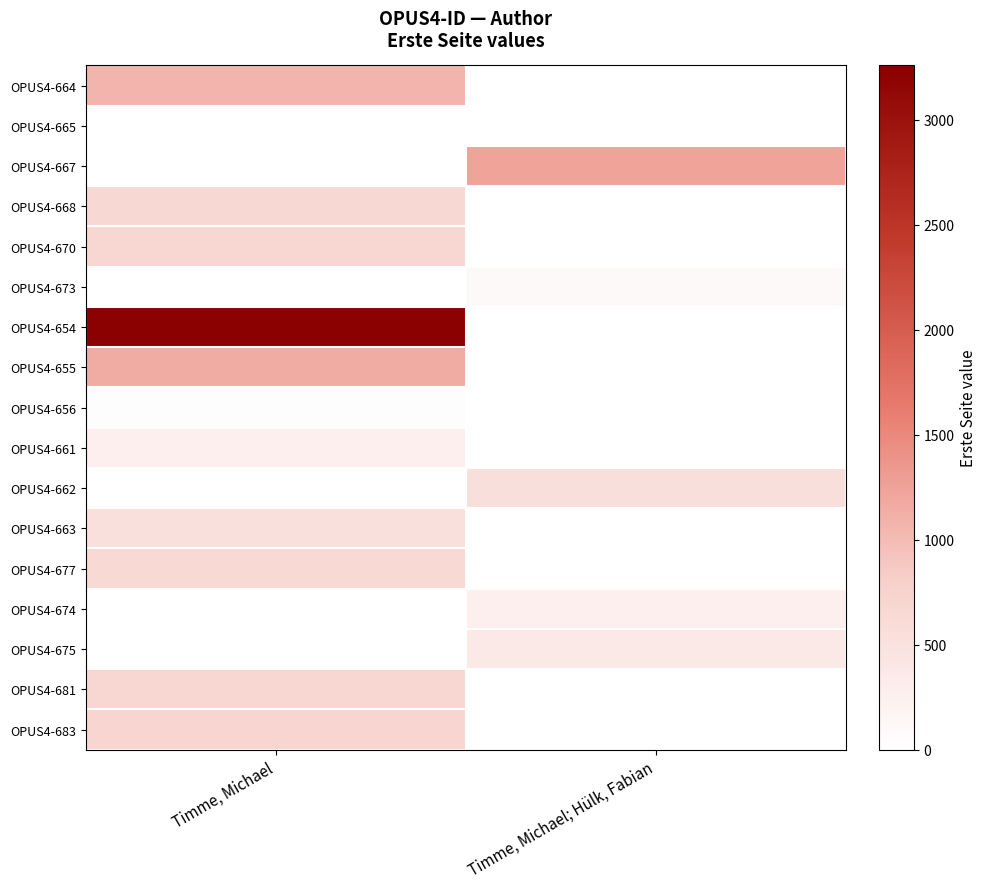

How many distinct data groups are displayed?

17